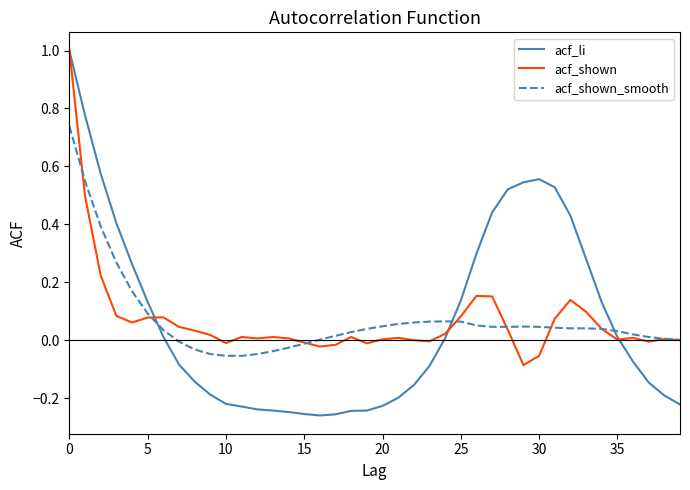

What are all the series names shown in the legend?

acf_li, acf_shown, acf_shown_smooth